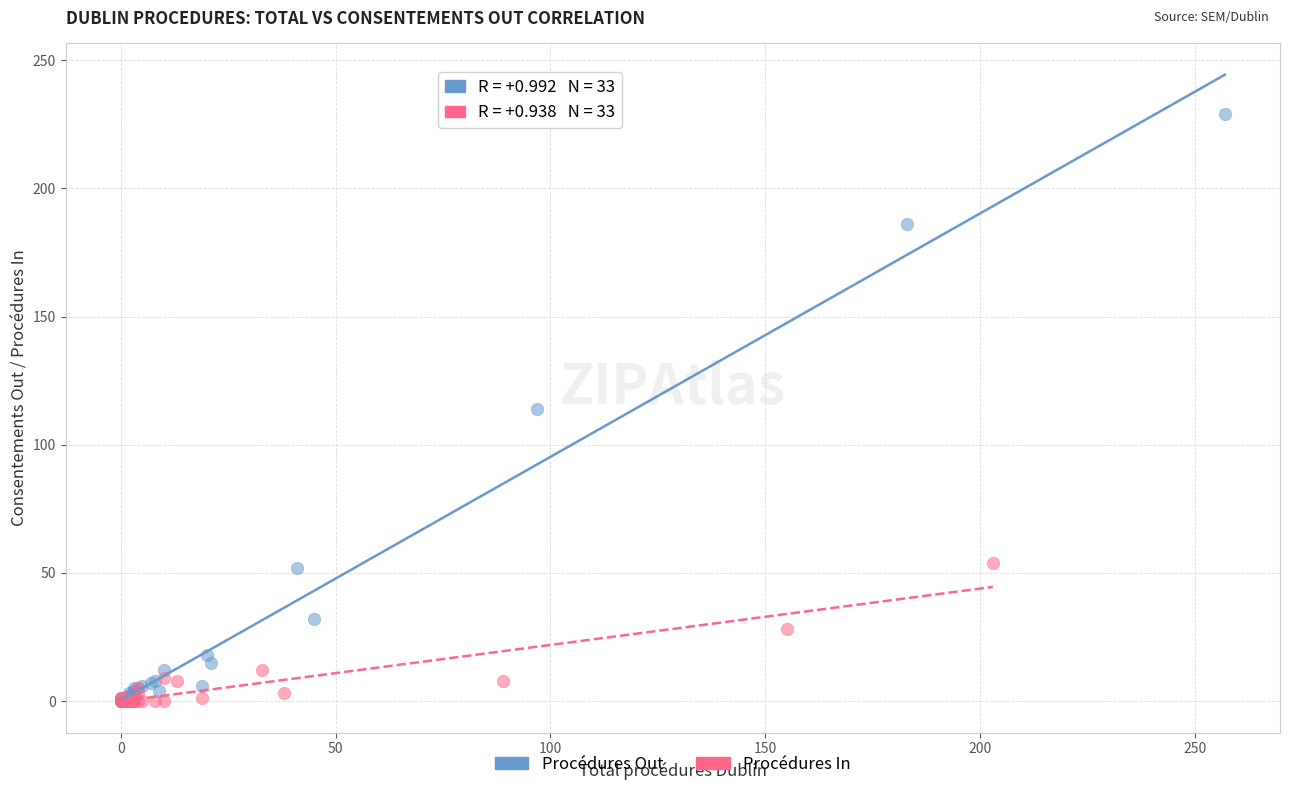

What are all the series names shown in the legend?

Procédures Out, Procédures In